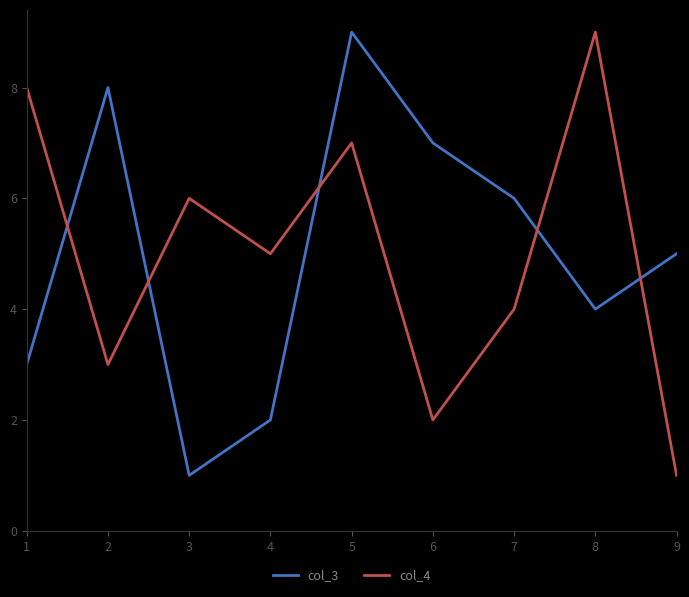

At which category is the sum across all series the highest?

5